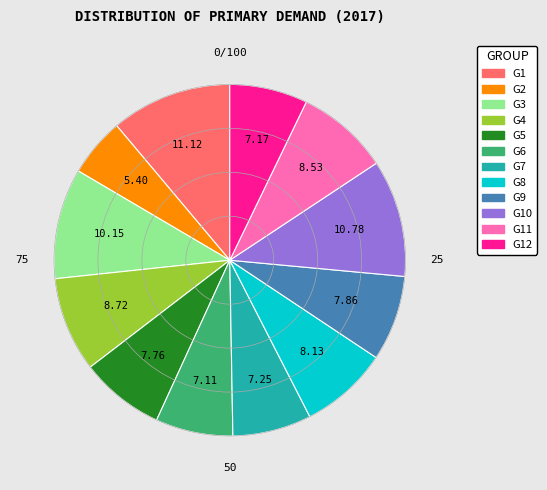

Does any single category account for the majority?

No